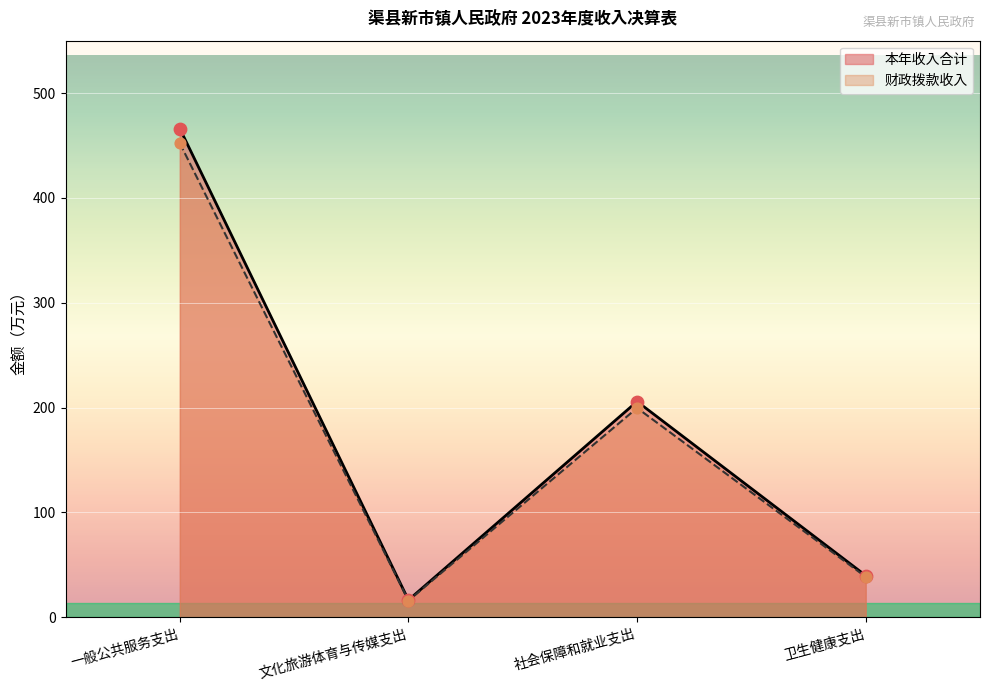

Is the value of 财政拨款收入 at 卫生健康支出 greater than the value of 本年收入合计 at 卫生健康支出?

No